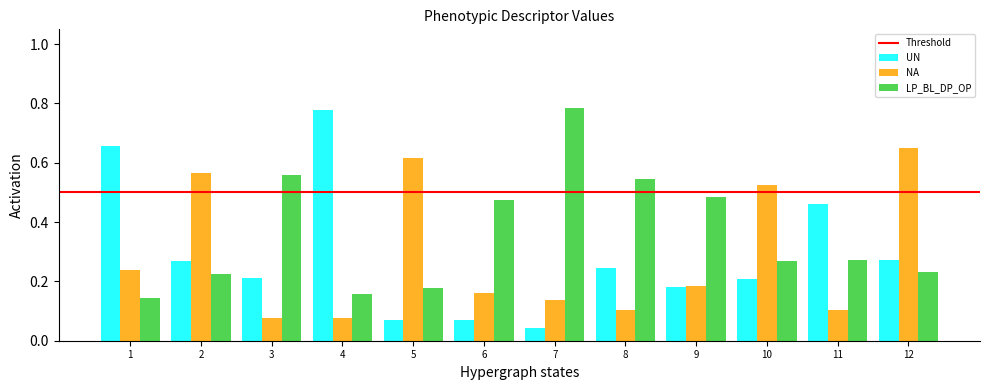

Count the number of data series in this chart.

3